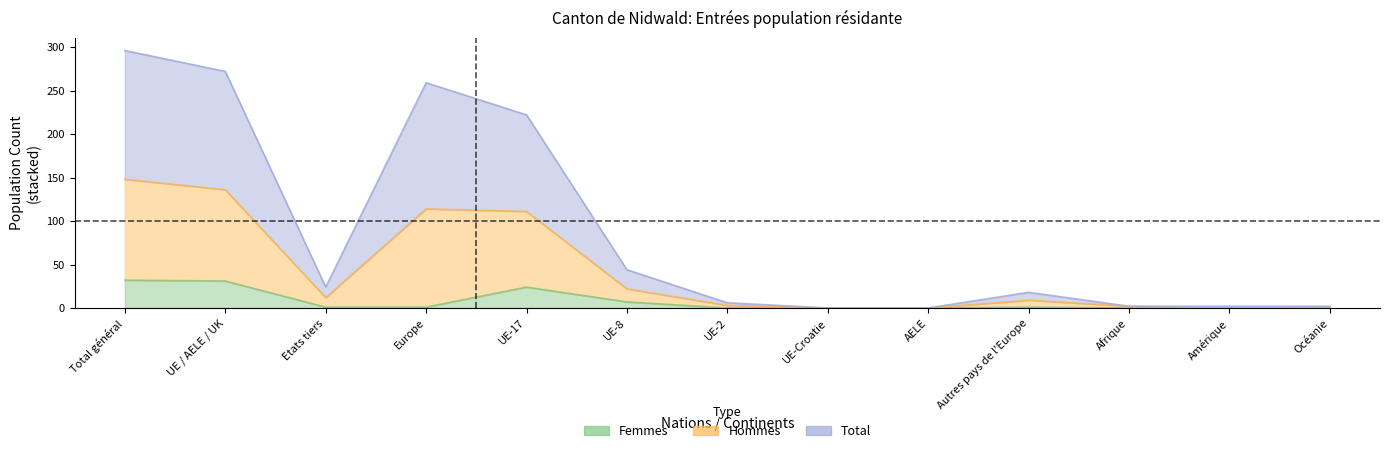

What are all the series names shown in the legend?

Femmes, Hommes, Total